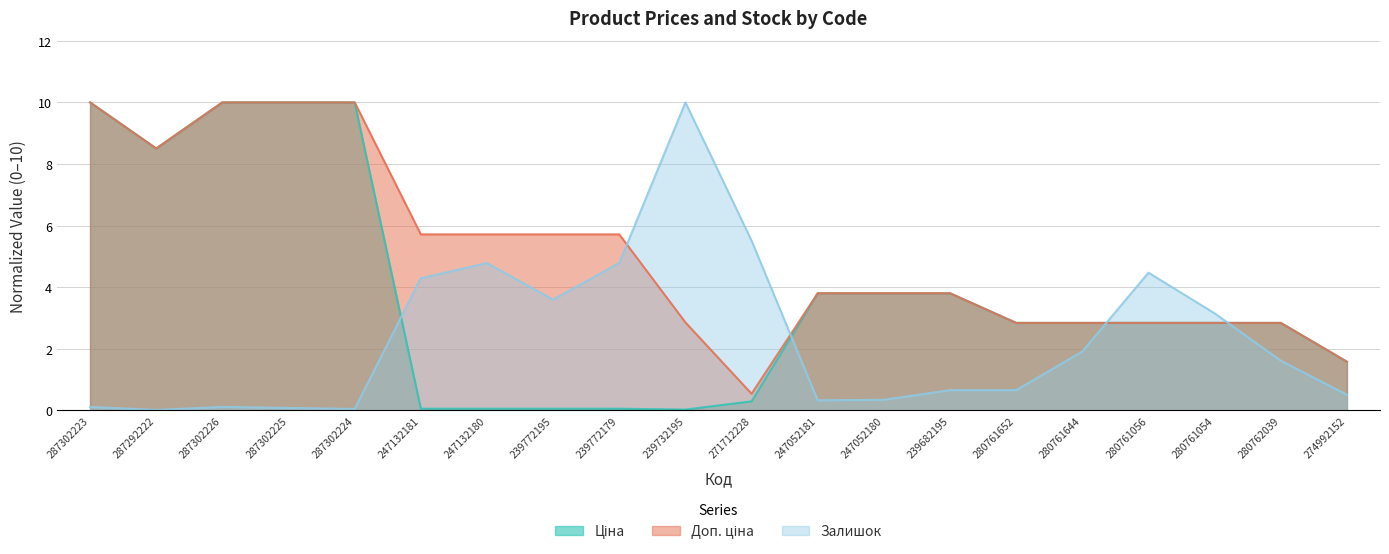

Which category has the highest value in the Ціна series?

287302223